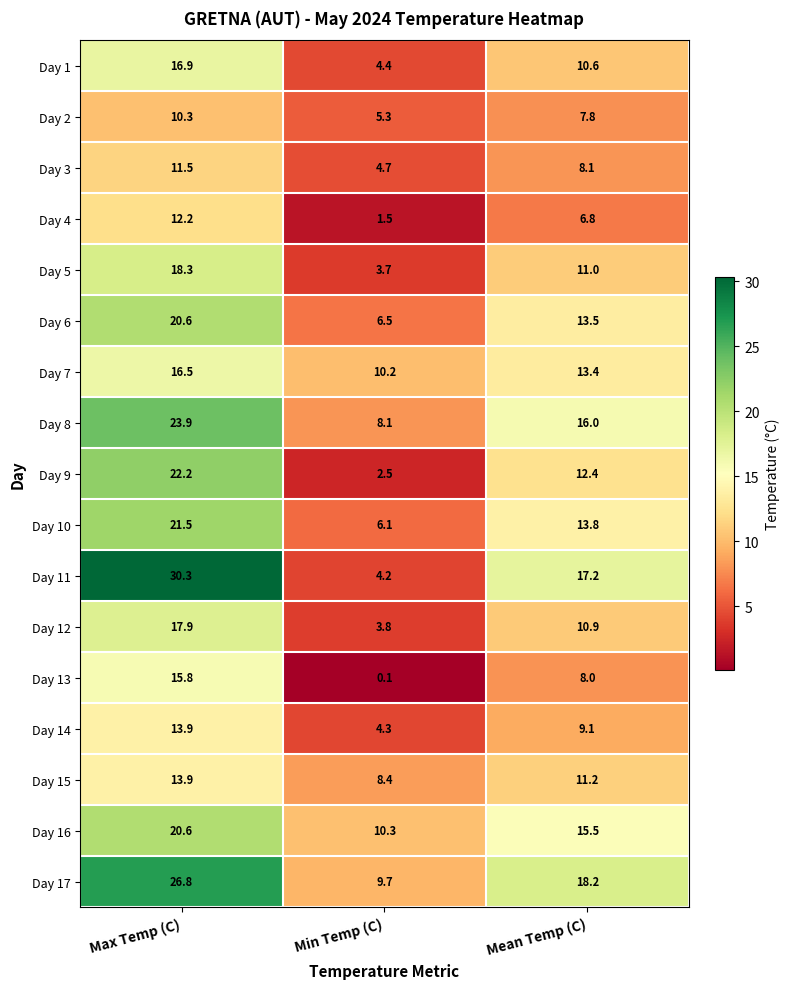

Is it true that Day 9 equals 12.4 at Mean Temp (C)?

True